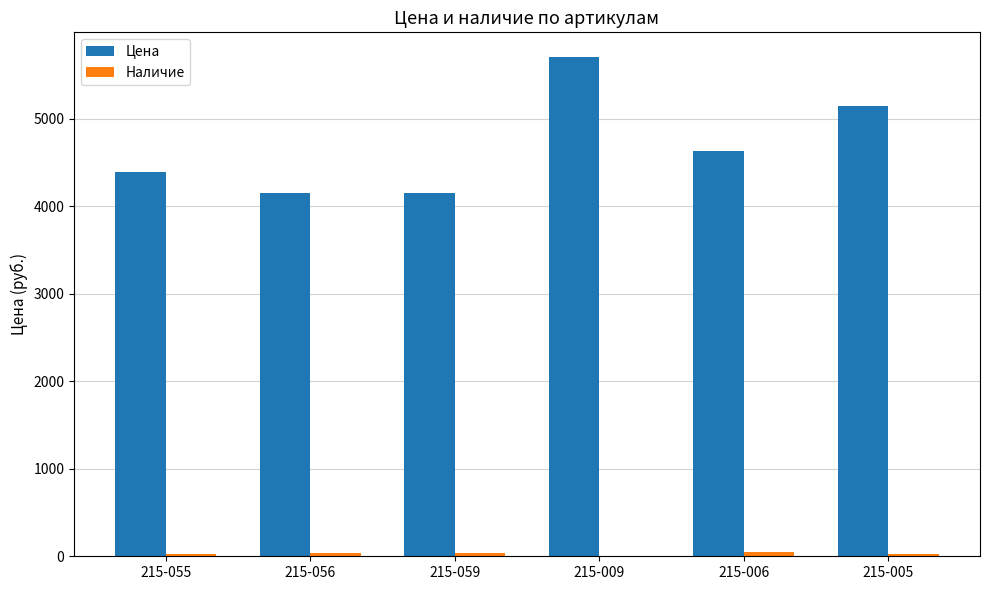

The value of Цена at 215-056 is 4156.3. True or false?

True